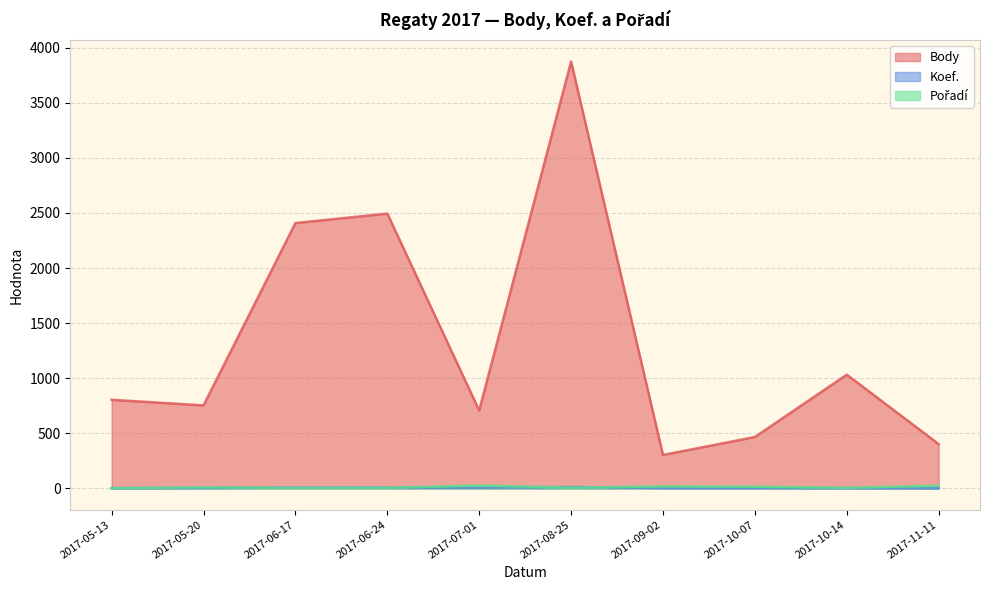

At which category does Pořadí reach its first local valley?

2017-06-17